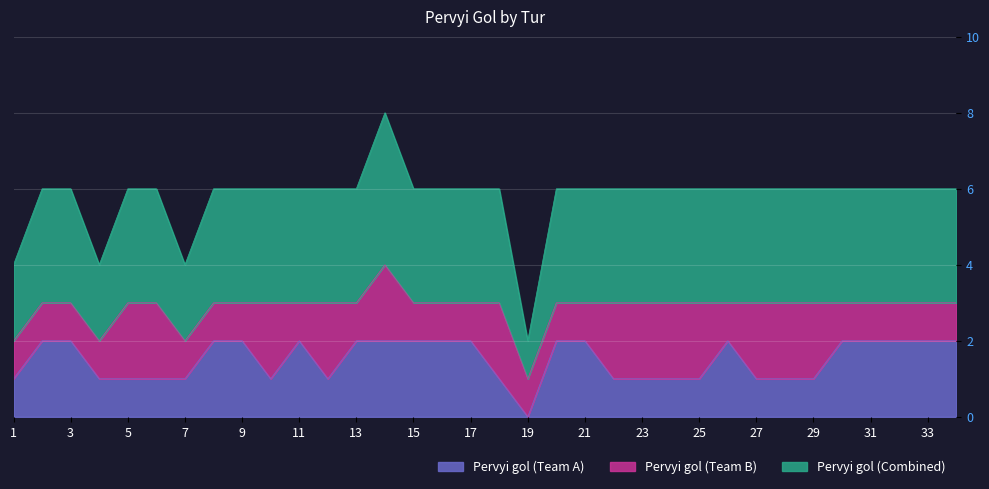

What are all the series names shown in the legend?

Pervyi gol (Team A), Pervyi gol (Team B), Pervyi gol (Combined)